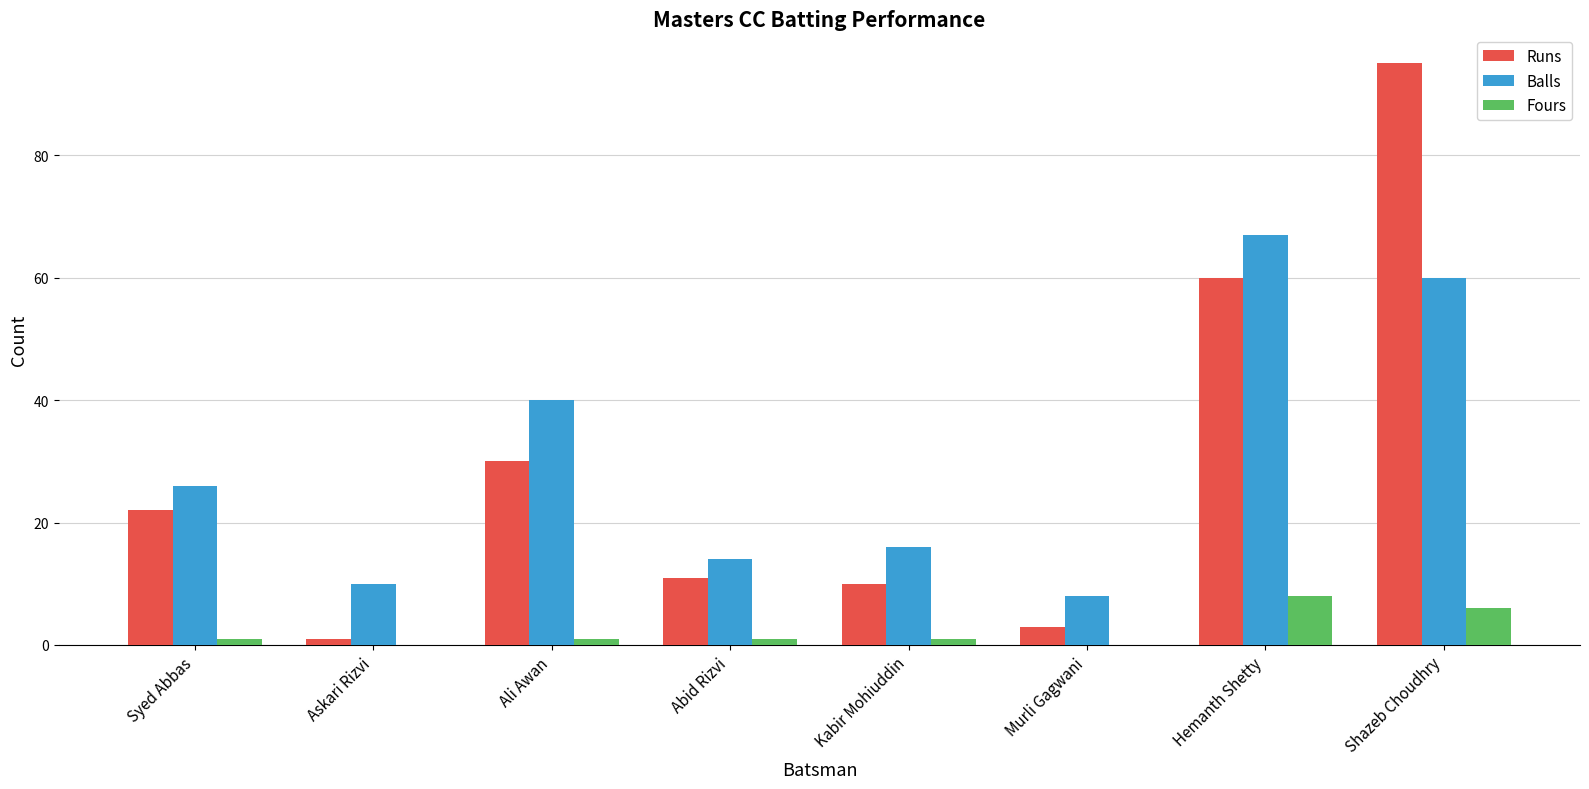

Which series changed the most between Ali Awan and Abid Rizvi?

Balls